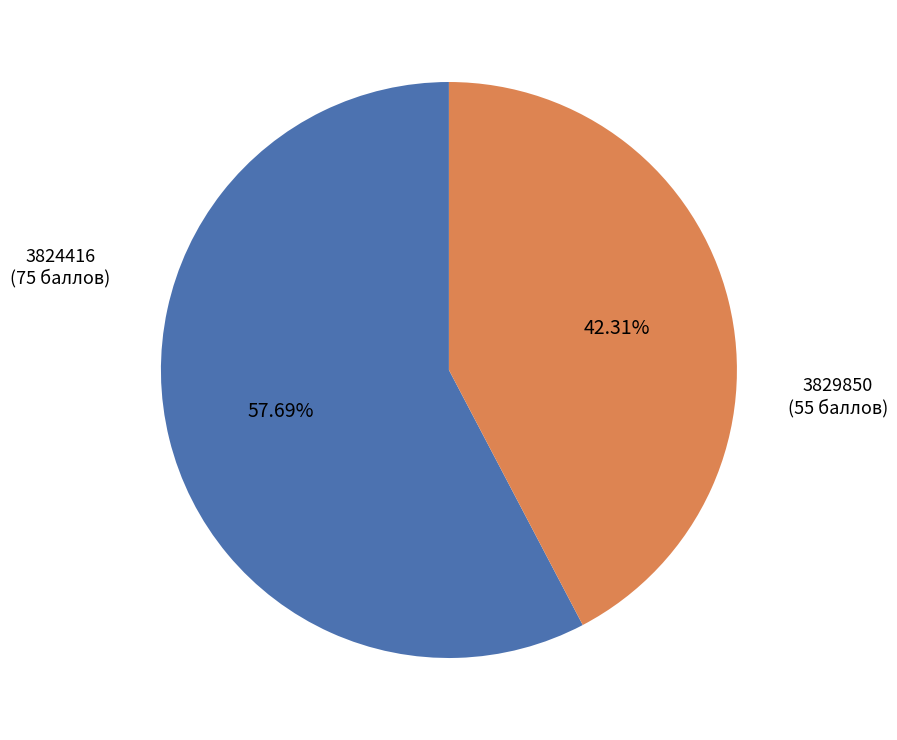

Is there any slice that represents more than half of the pie?

Yes